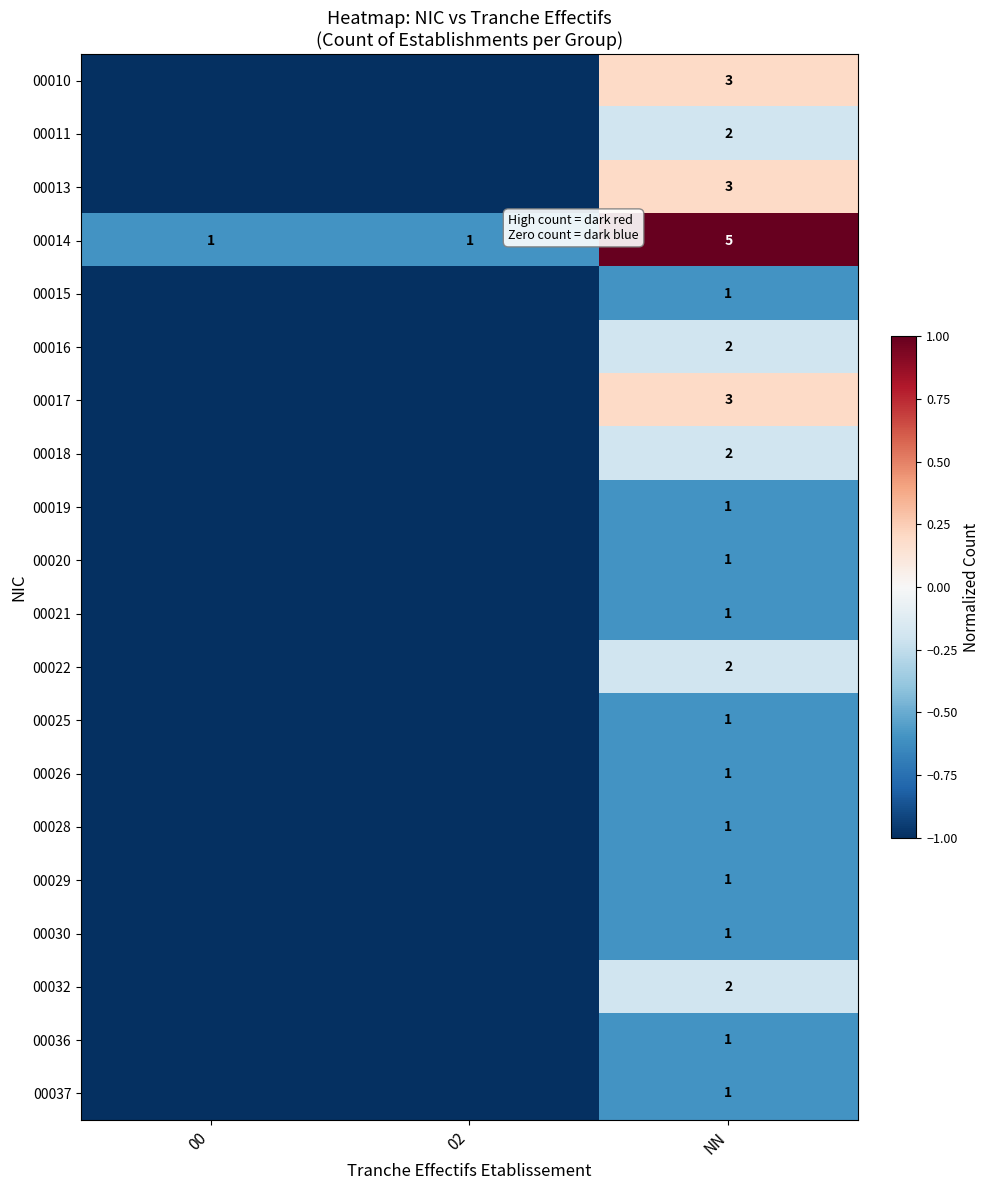

The value of 00011 at NN is 2. True or false?

True